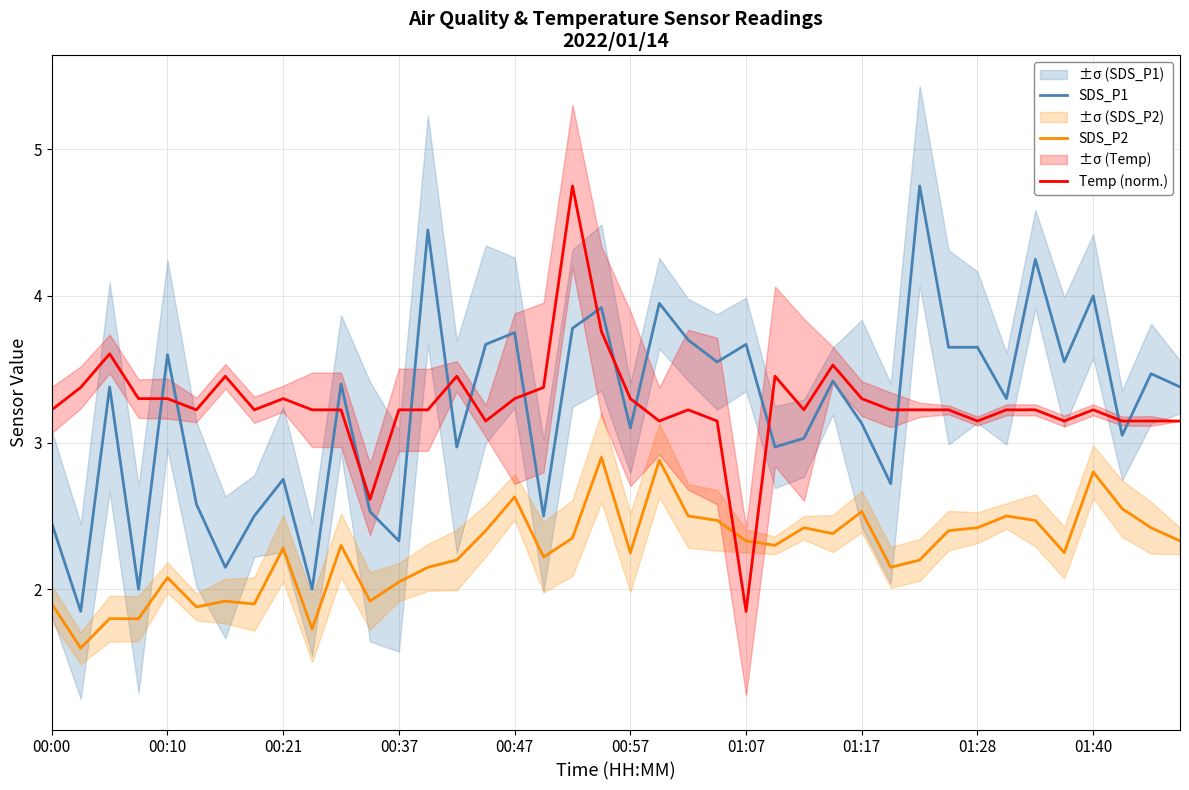

Which series has the largest total across all categories?

Temp (norm.)